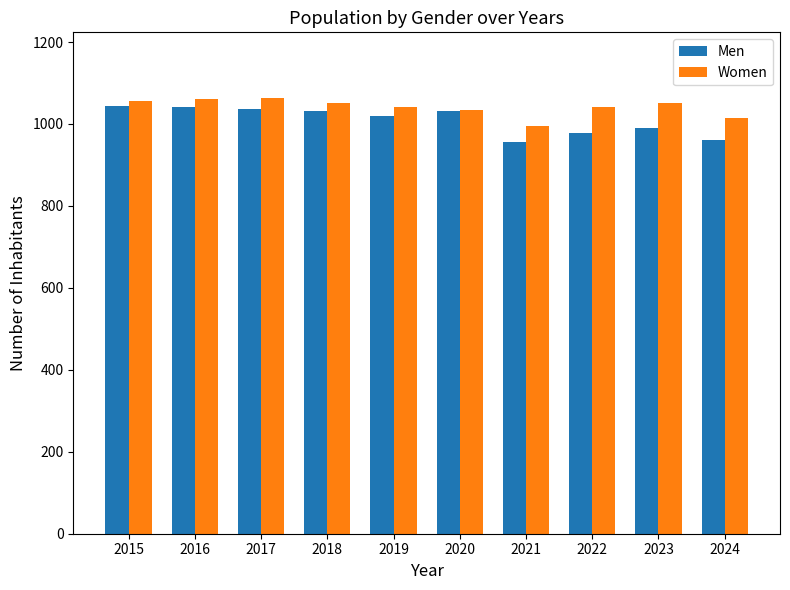

Which series has the largest range (max minus min)?

Men